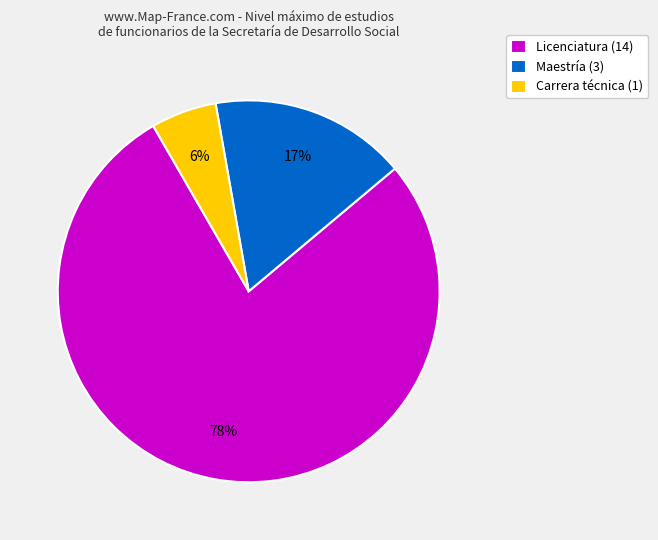

Is there any slice that represents more than half of the pie?

Yes